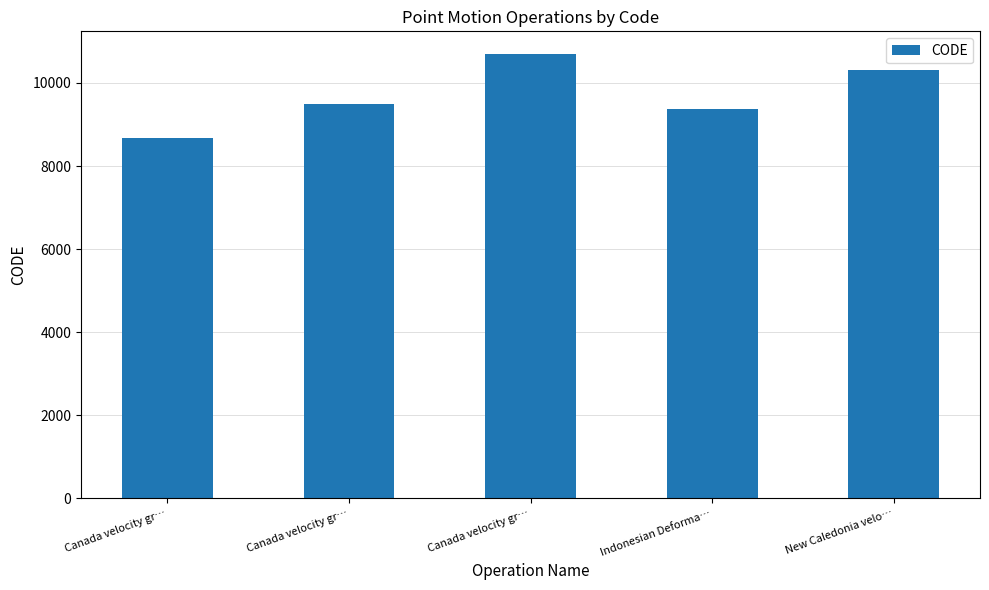

Which has a higher value, Canada velocity gr… or New Caledonia velo…?

Canada velocity gr…